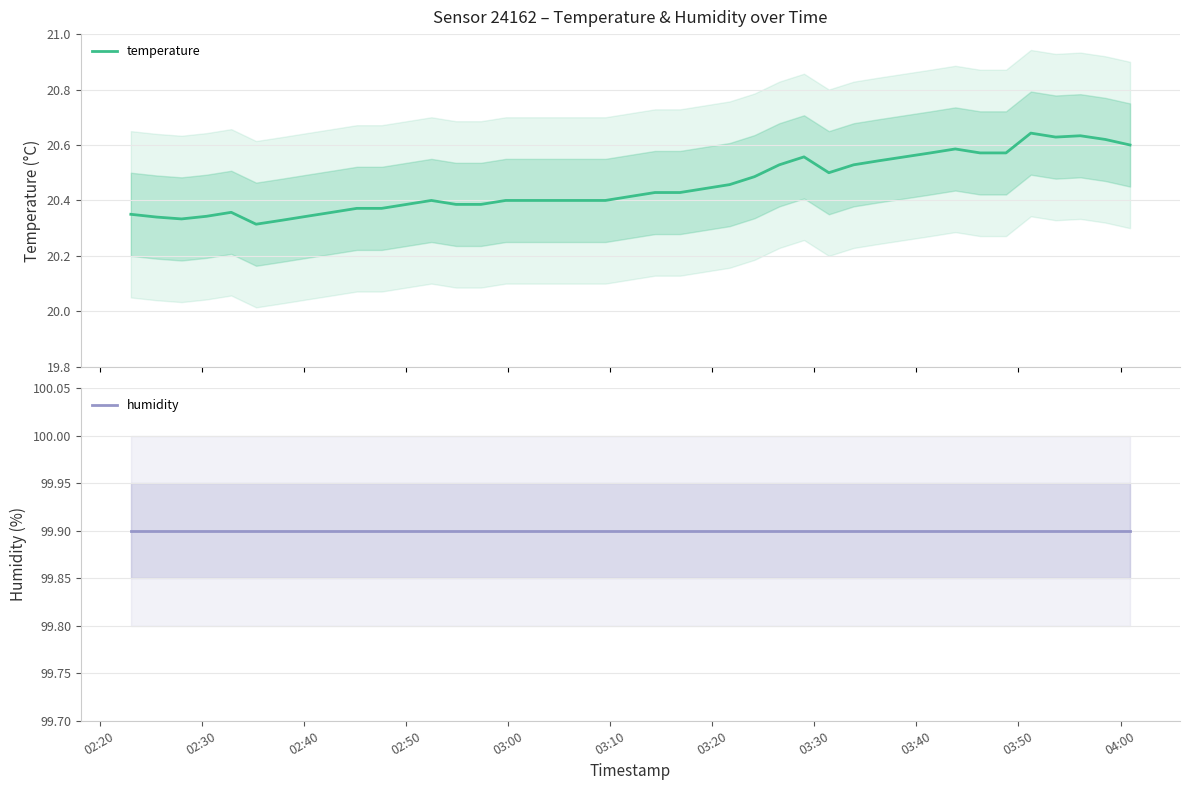

At which category does the chart reach its peak across all series?

02:20